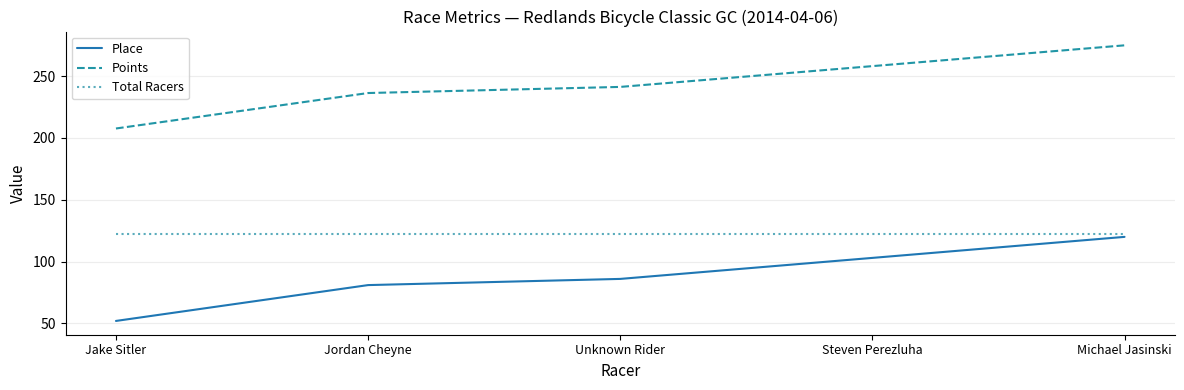

At which category is the sum across all series the highest?

Michael Jasinski